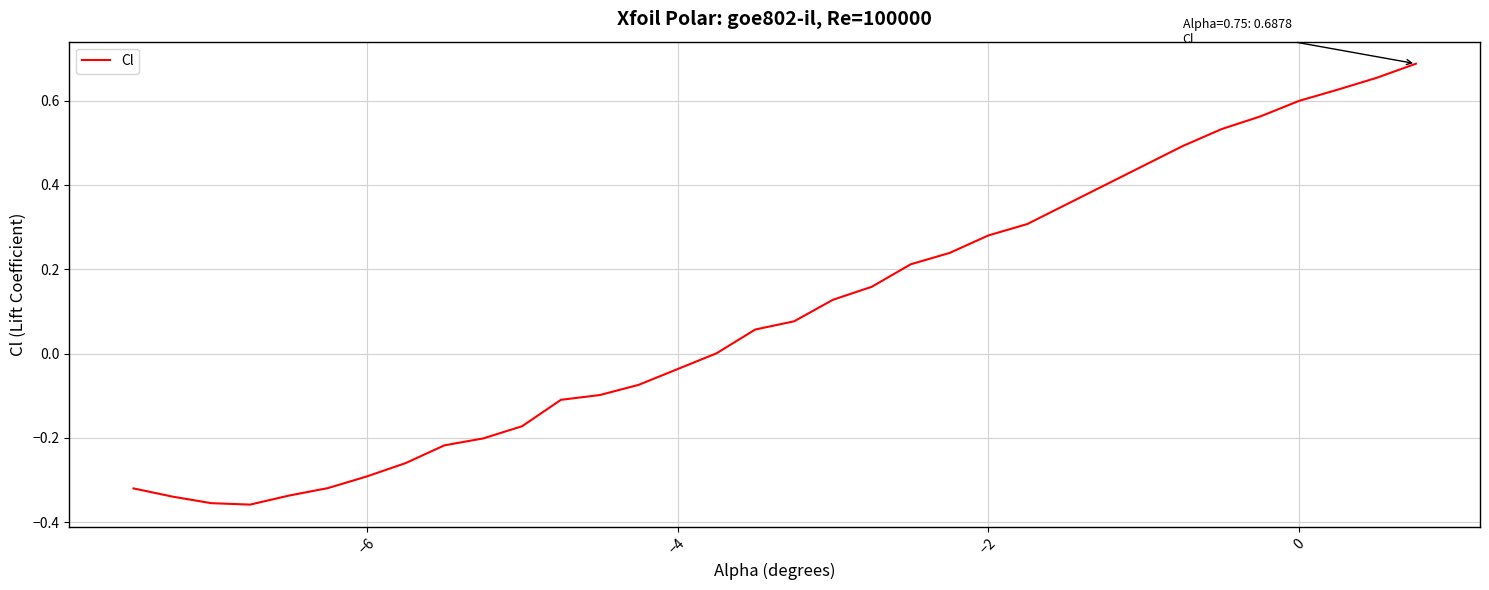

What is the difference between the maximum and minimum values?

1.0